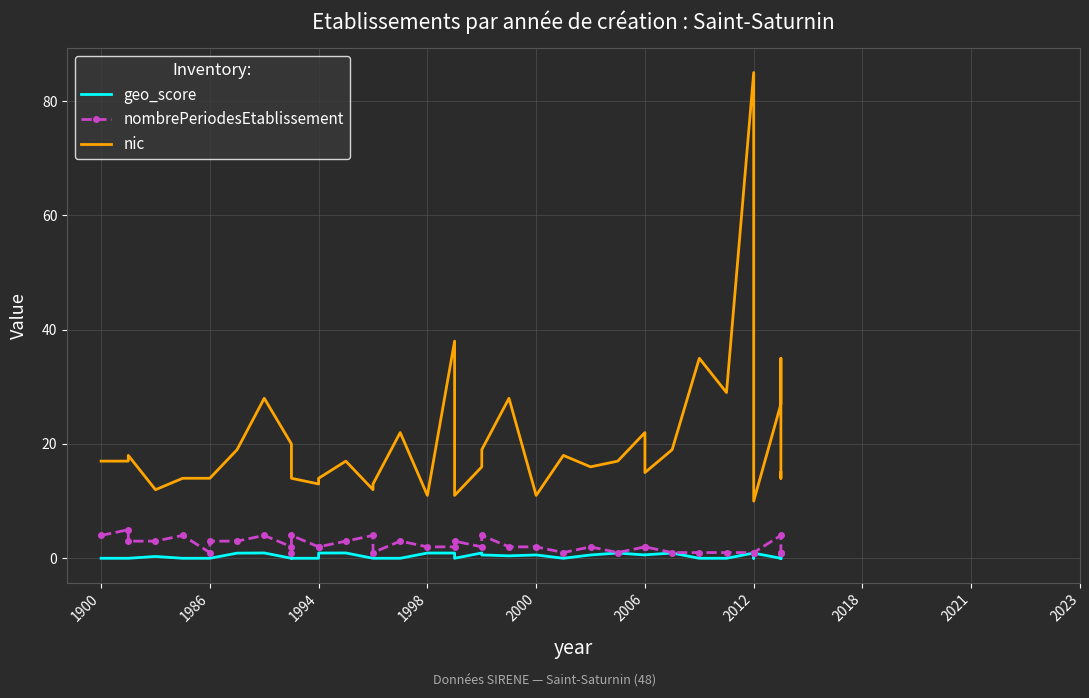

Reading left to right, extract all data points from this chart.

geo_score: 0.0	0.0	0.0	0.3	0.0	0.0	0.0	0.9	0.9	0.0	0.3	0.0	0.0	0.9	0.9	0.0	0.0	0.0	0.9	0.9	0.0	0.9	0.6	0.4	0.6	0.0	0.6	0.9	0.6	0.6	0.9	0.0	0.0	0.9	0.0	0.9	0.0	0.6	0.0	0.0
nombrePeriodesEtablissement: 4.0	5.0	3.0	3.0	4.0	1.0	3.0	3.0	4.0	2.0	1.0	4.0	2.0	2.0	3.0	4.0	1.0	3.0	2.0	2.0	3.0	2.0	4.0	2.0	2.0	1.0	2.0	1.0	2.0	2.0	1.0	1.0	1.0	1.0	1.0	1.0	4.0	1.0	1.0	1.0
nic: 17.0	17.0	18.0	12.0	14.0	14.0	14.0	19.0	28.0	20.0	16.0	14.0	13.0	14.0	17.0	12.0	13.0	22.0	11.0	38.0	11.0	16.0	19.0	28.0	11.0	18.0	16.0	17.0	22.0	15.0	19.0	35.0	29.0	85.0	13.0	10.0	27.0	35.0	14.0	15.0